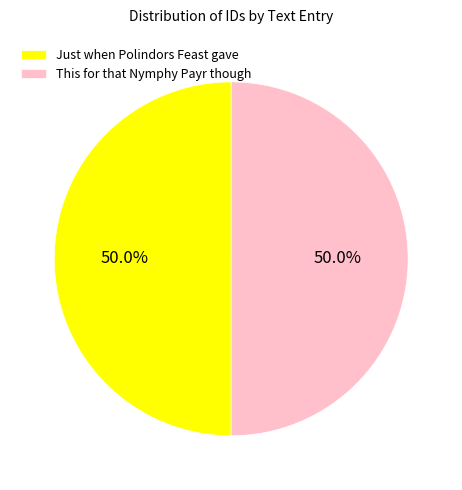

How many slices are in this pie chart?

2